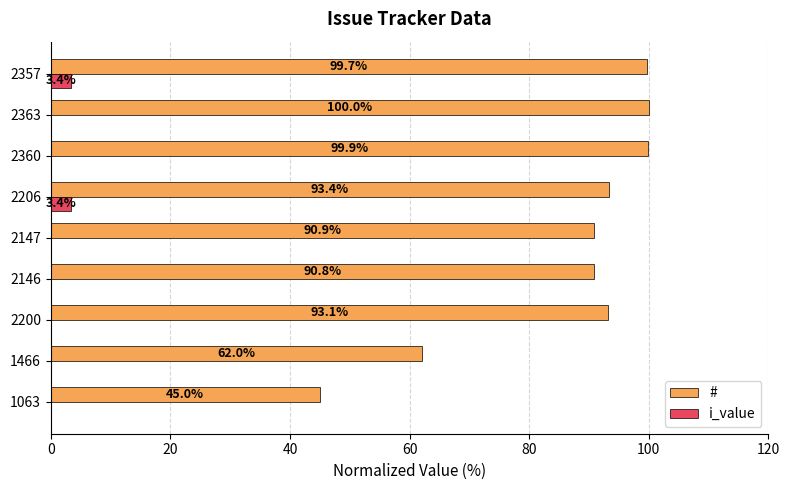

Is it true that # equals 138.7 at 2147?

False